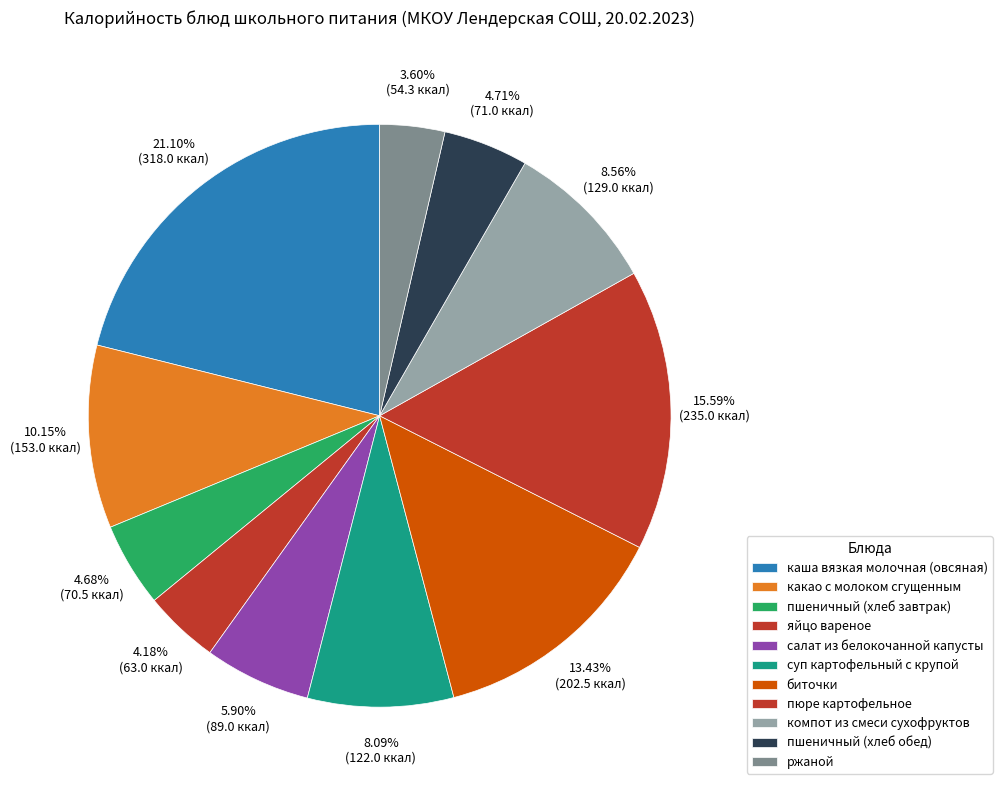

Count the number of slices in the pie.

11